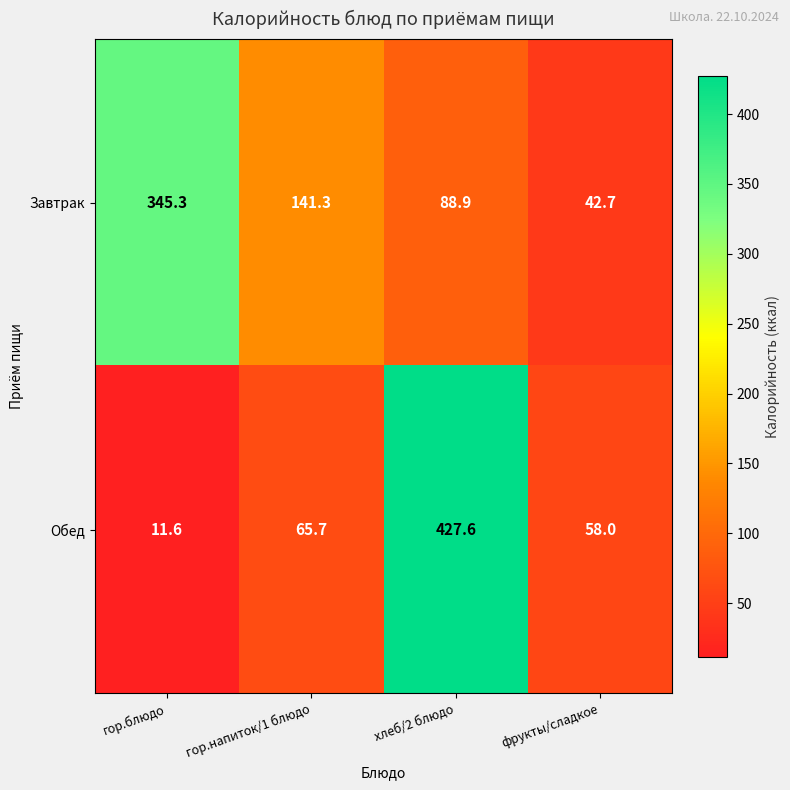

Reading left to right, extract all data points from this chart.

Завтрак: гор.блюдо=345.3	гор.напиток/1 блюдо=141.3	хлеб/2 блюдо=88.9	фрукты/сладкое=42.7
Обед: гор.блюдо=11.6	гор.напиток/1 блюдо=65.7	хлеб/2 блюдо=427.6	фрукты/сладкое=58.0